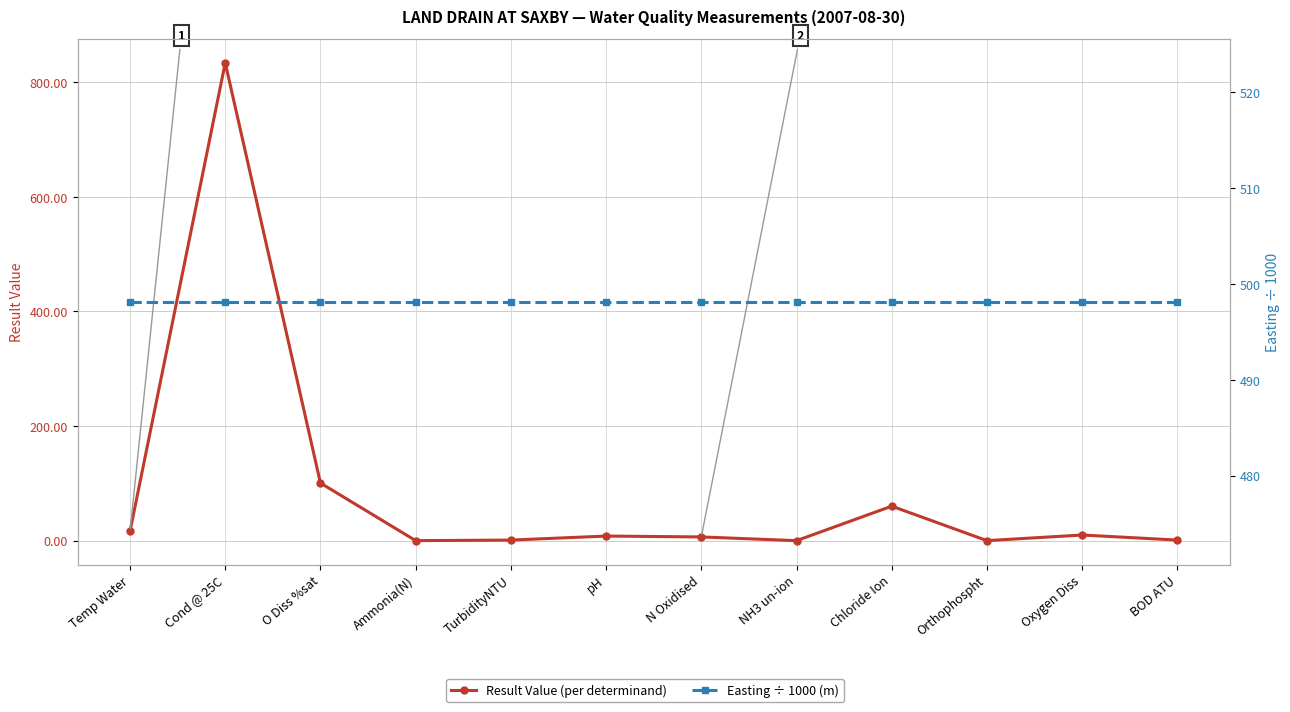

What is the difference between the Result Value (per determinand) values at Temp Water and Cond @ 25C?

817.7